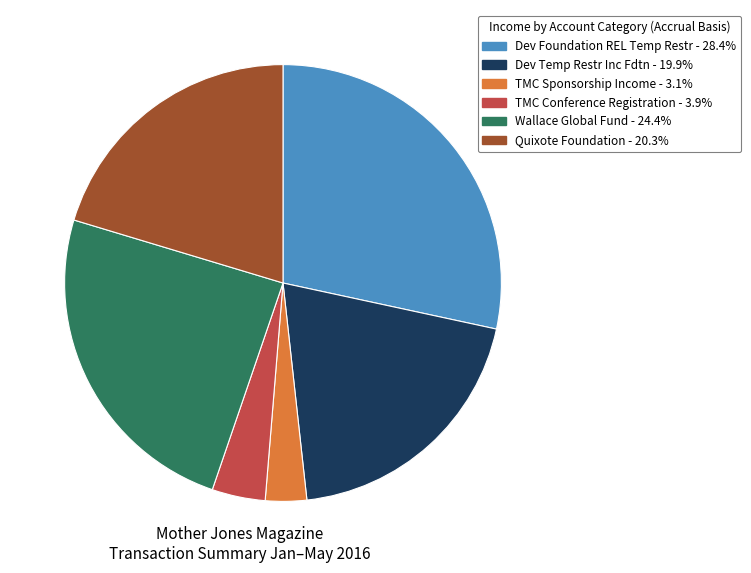

Between Dev Temp Restr Inc Fdtn and TMC Sponsorship Income, which is larger?

Dev Temp Restr Inc Fdtn